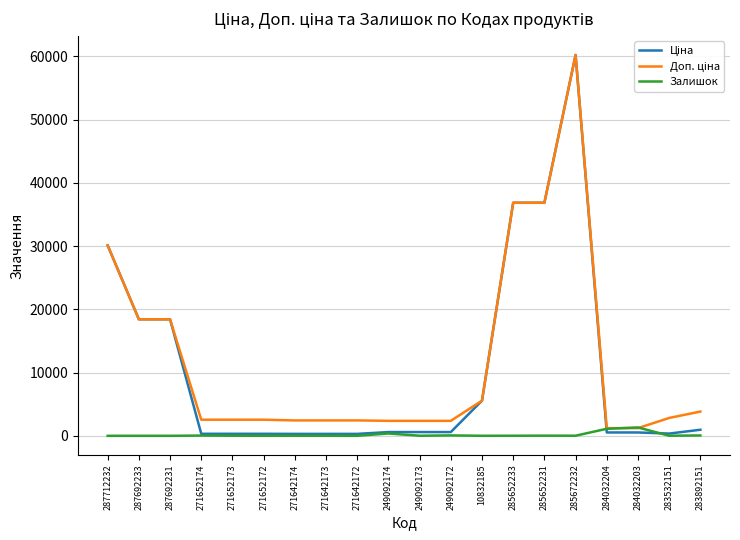

What is the maximum value shown in the chart?

60205.6